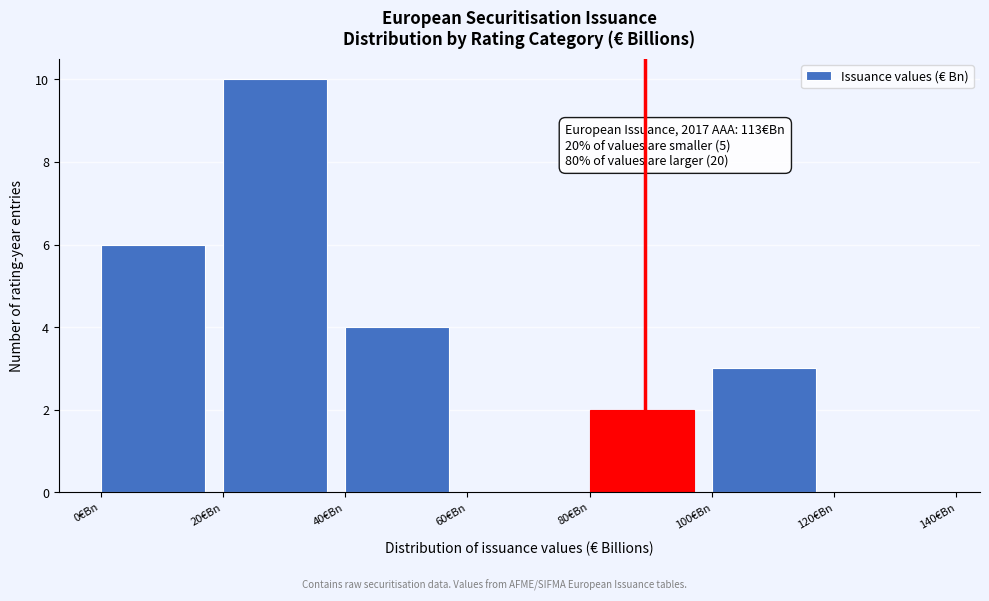

Over which range of the x-axis is the bar tallest?

20 to 40